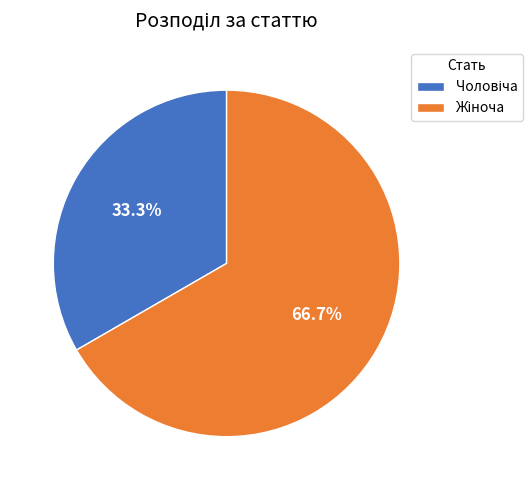

Is there a majority slice in this chart?

Yes